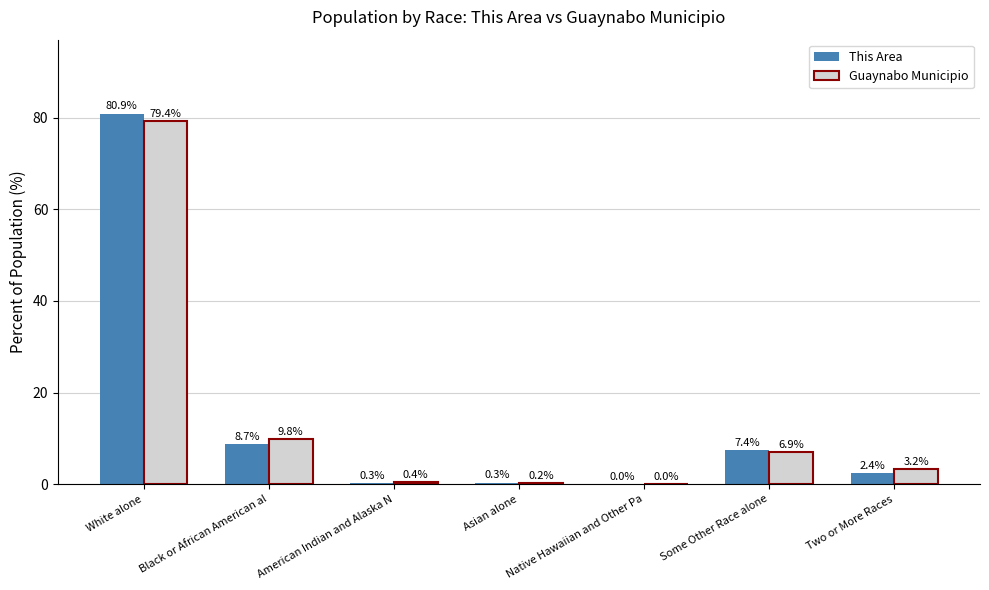

What are all the series names shown in the legend?

This Area, Guaynabo Municipio